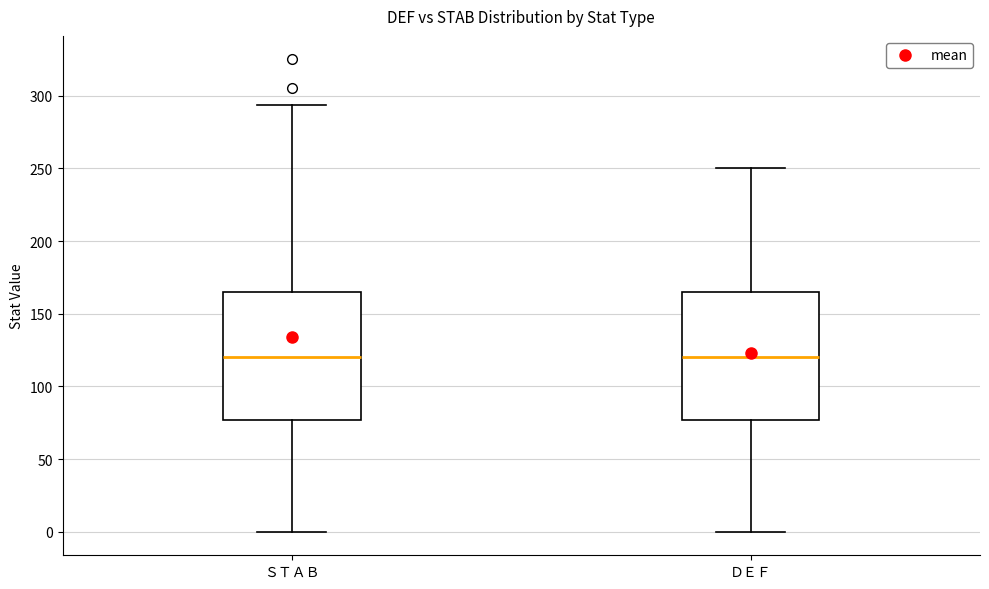

Reading left to right, read every box against the y-axis: the position of its median line, the range the box covers, and the ends of its whiskers. The values are not printed on the chart, so give them approximately, as read against the axis.

ＳＴＡＢ: median 120, box 75 to 165, whiskers 0 to 295
ＤＥＦ: median 120, box 75 to 165, whiskers 0 to 250